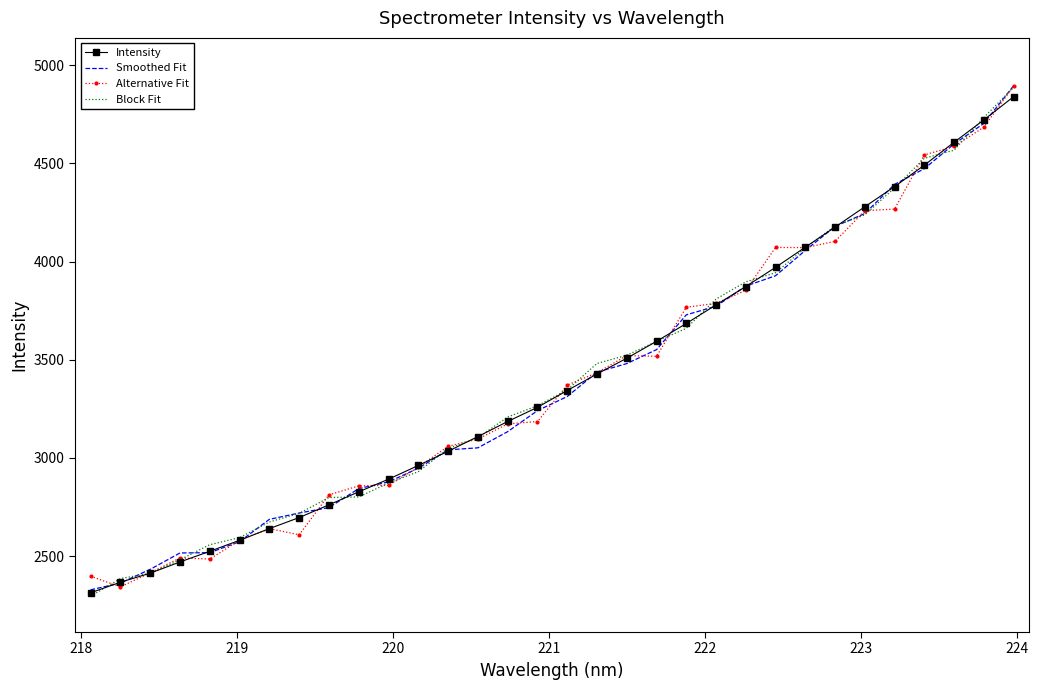

What are all the series names shown in the legend?

Intensity, Smoothed Fit, Alternative Fit, Block Fit